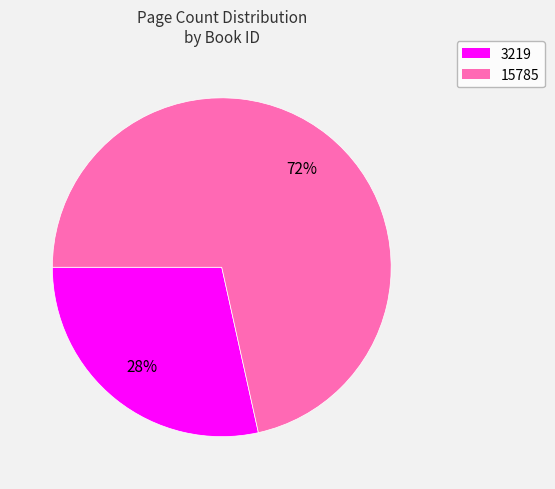

Approximately how many times larger is the value at 3219 compared to 15785?

0.4